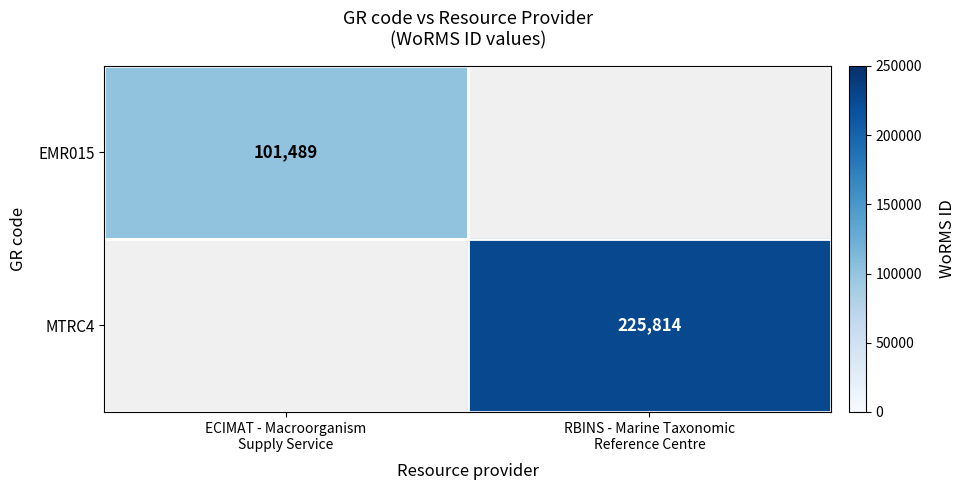

True or false: EMR015 has a value of 27659.7 at ECIMAT - Macroorganism Supply Service.

False